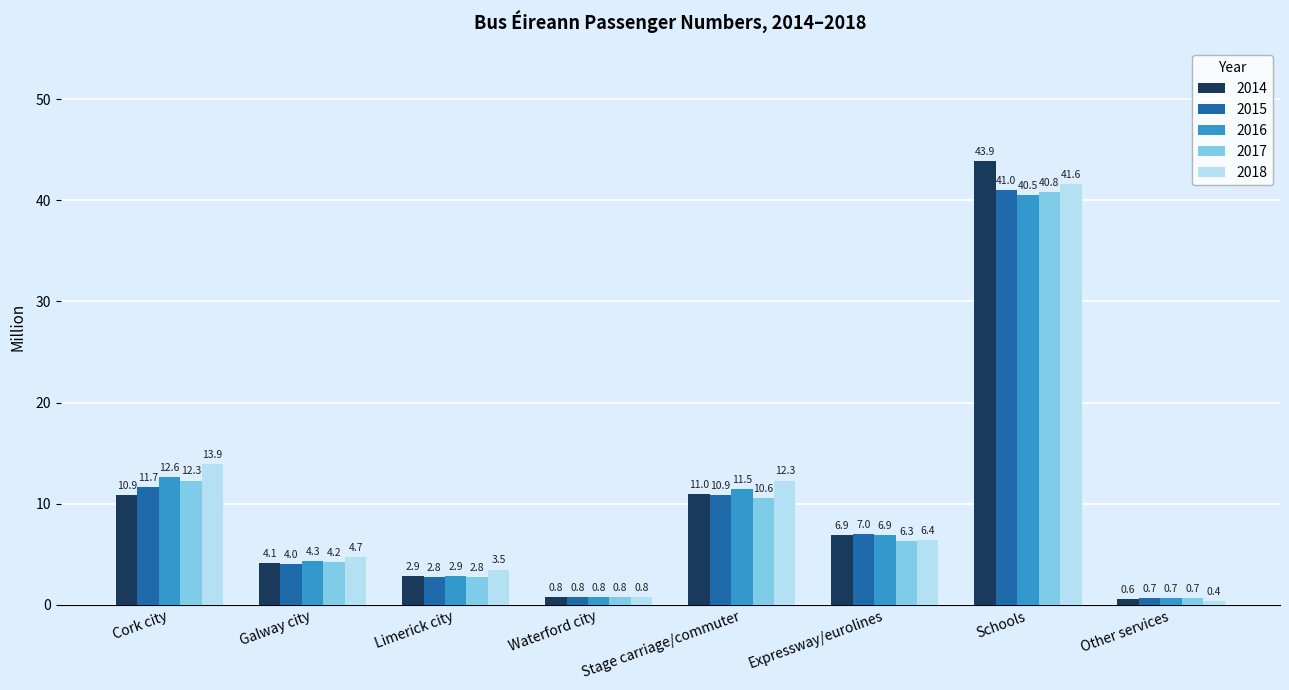

Which category has the lowest value across all series?

Other services